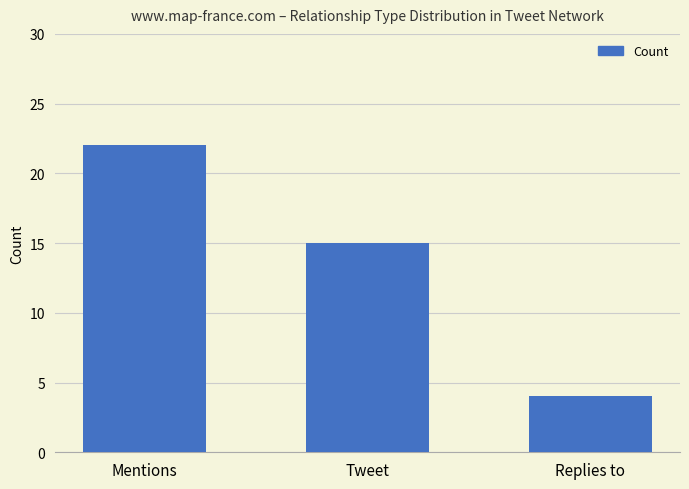

Reading left to right, extract all data points from this chart.

Mentions=22	Tweet=15	Replies to=4